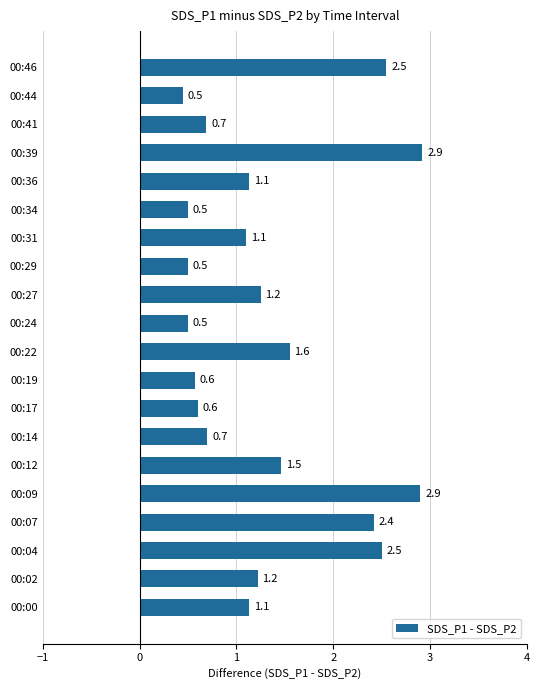

What is the greatest value displayed?

2.9